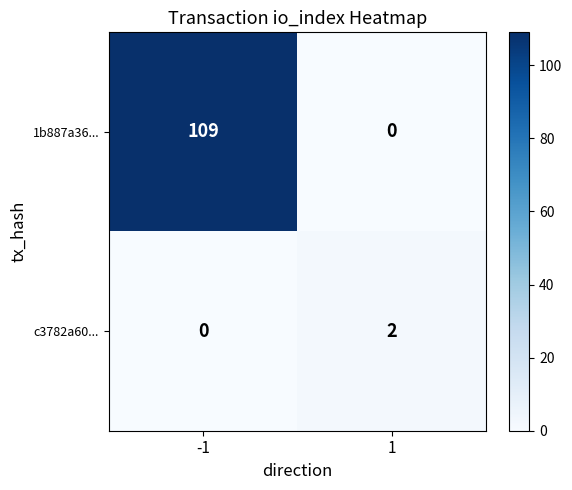

At how many categories does at least one series exceed 93?

1